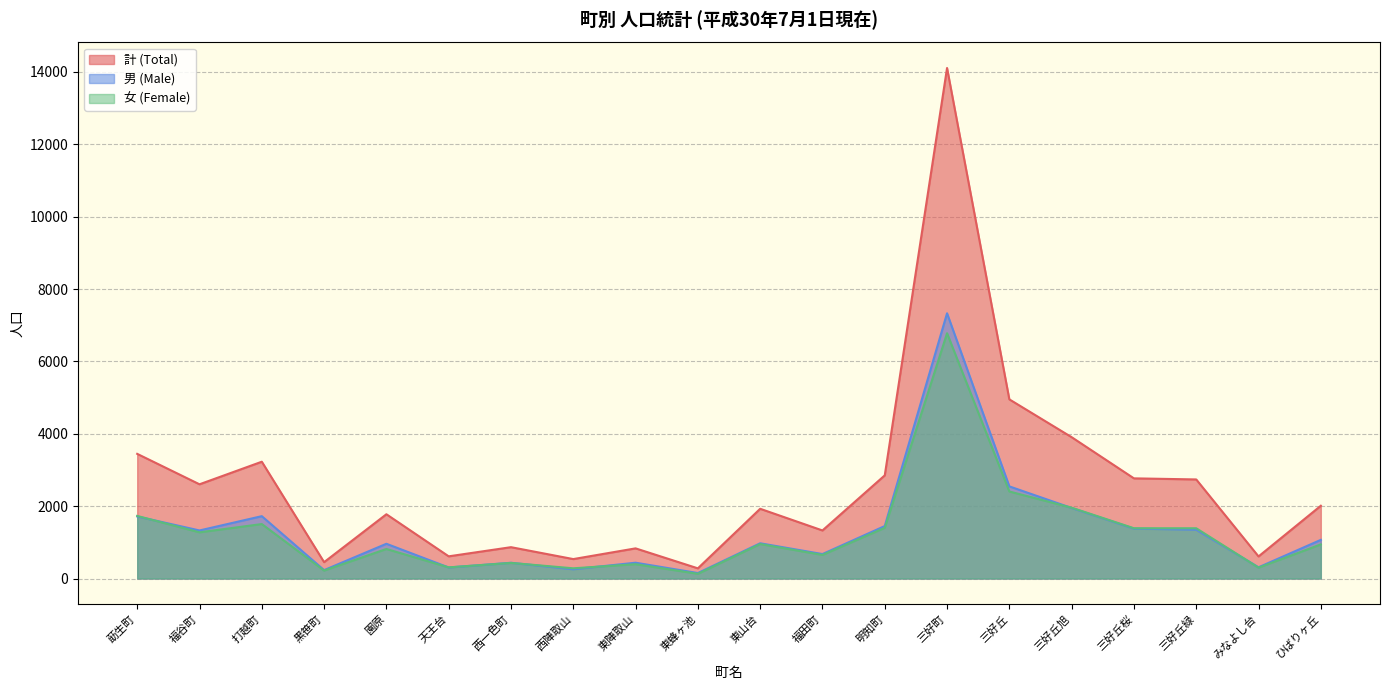

How many interior local valleys does the 計 (Total) series have?

7